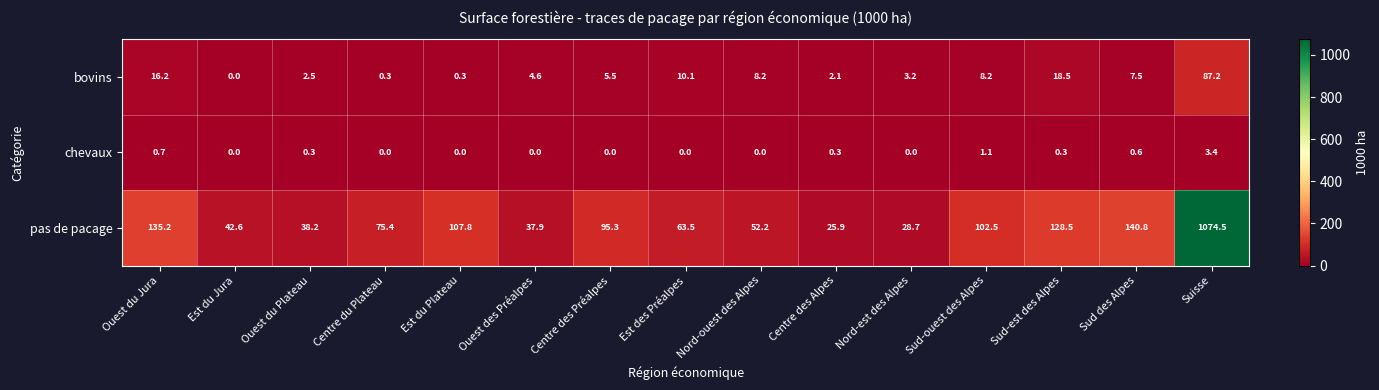

What is the difference between the maximum and minimum values in the bovins series?

87.2